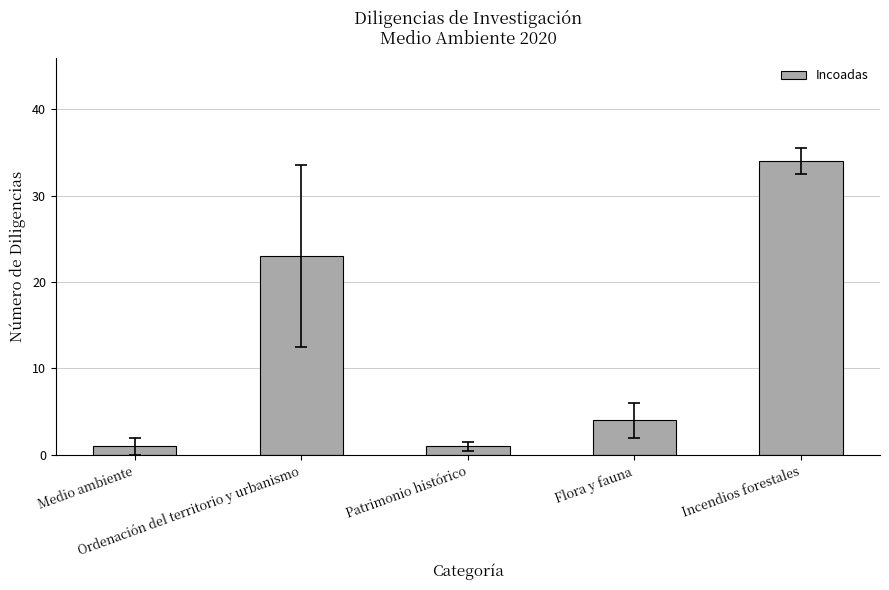

What is the maximum value shown in the chart?

34